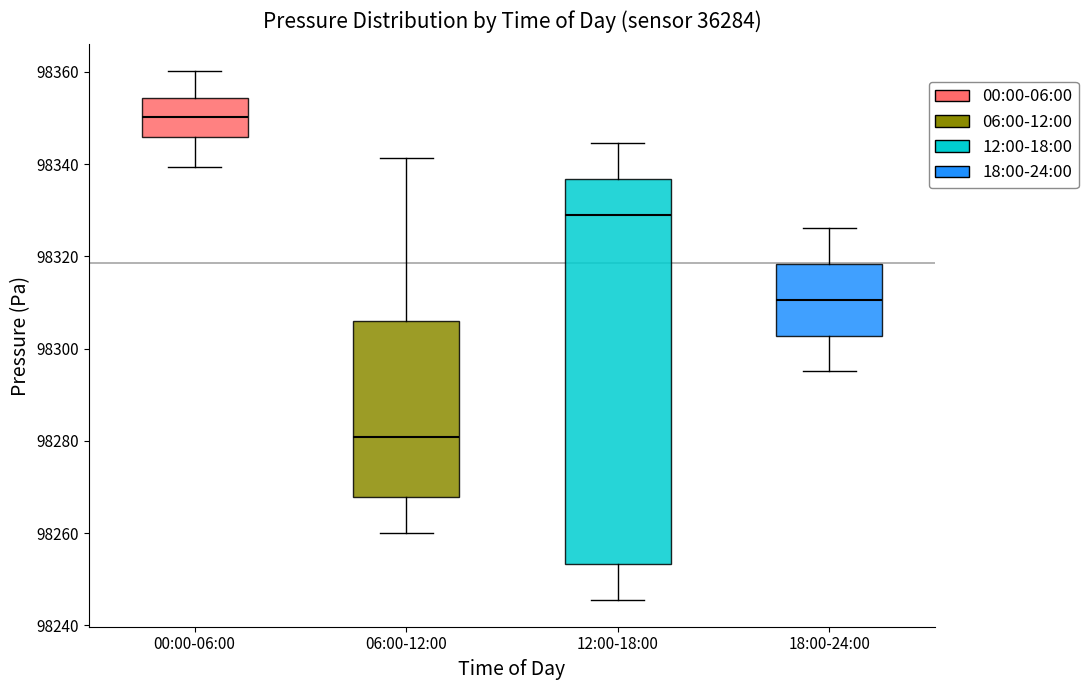

Comparing the boxes themselves (not the whiskers), which one is the tallest?

12:00-18:00